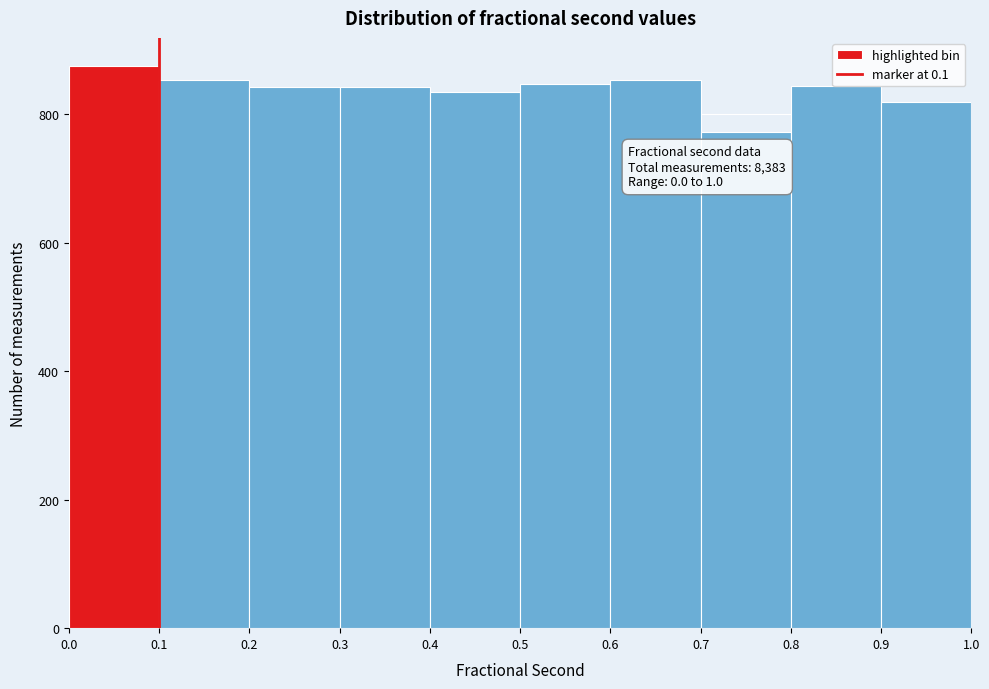

Which range on the x-axis has the tallest bar?

0.0 to 0.1